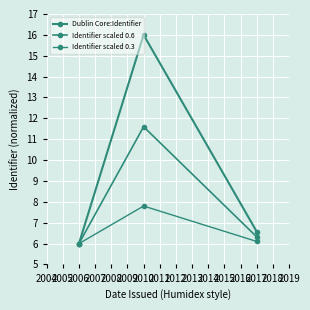

How many lines are shown in the chart?

3